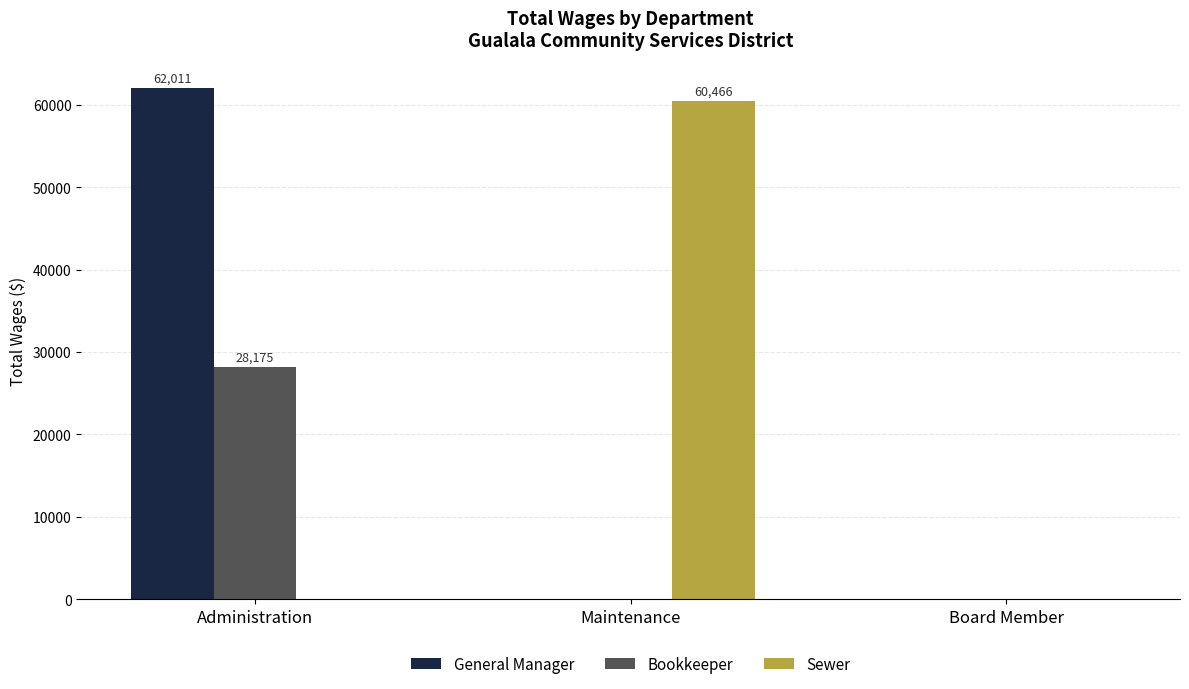

How many data points does each series have?

3